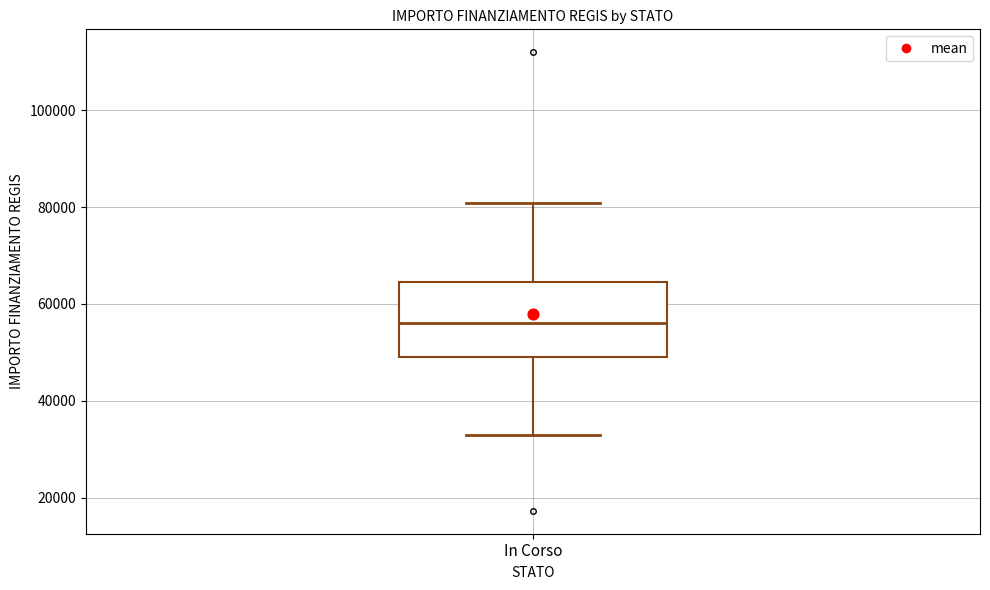

Read this box plot against the y-axis: the position of the median line, the range covered by the box, and the ends of both whiskers. The values are not printed on the chart, so give them approximately, as read against the axis.

median 56000, box 50000 to 64000, whiskers 32000 to 80000